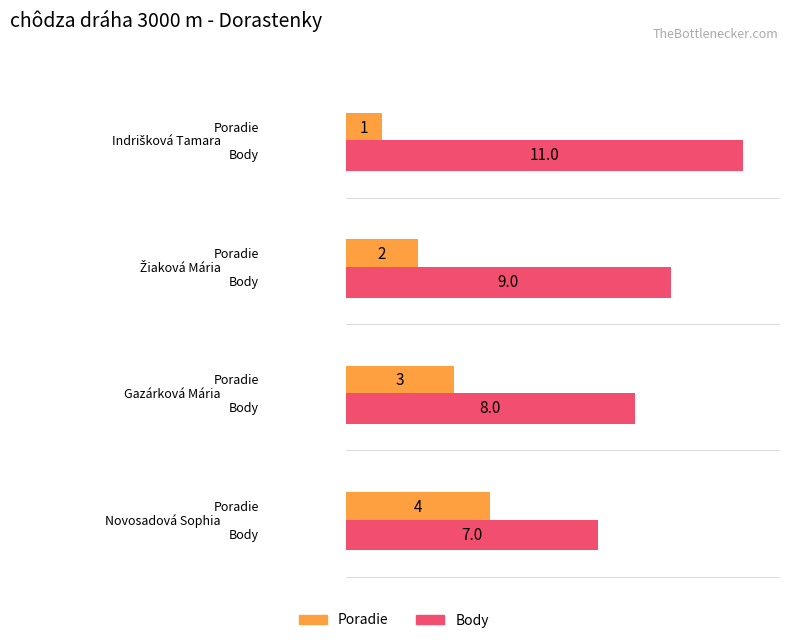

At Žiaková Mária, list the series in order from largest to smallest.

Body, Poradie